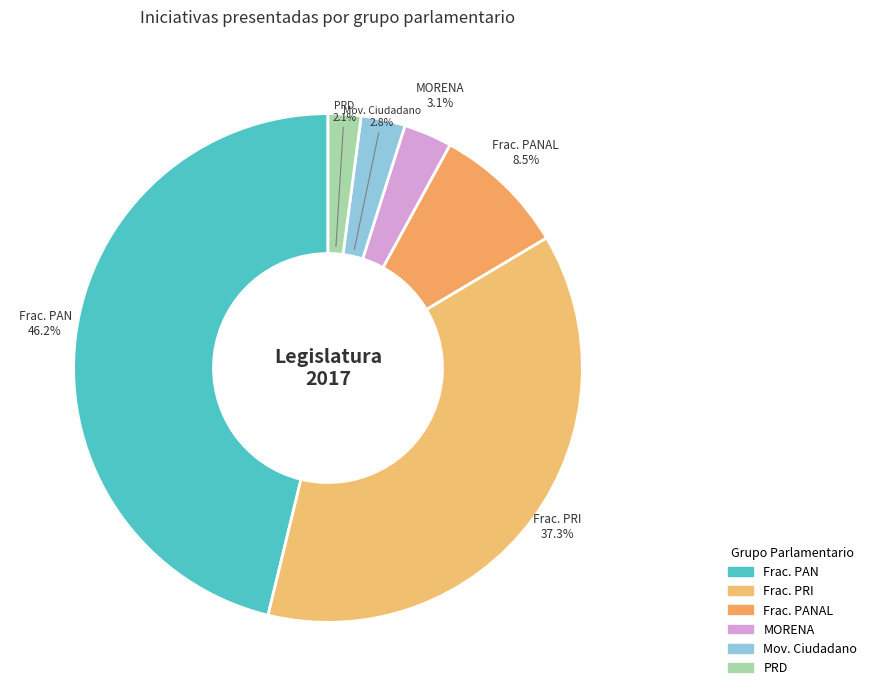

To the nearest percent, what is the average slice percentage?

17%